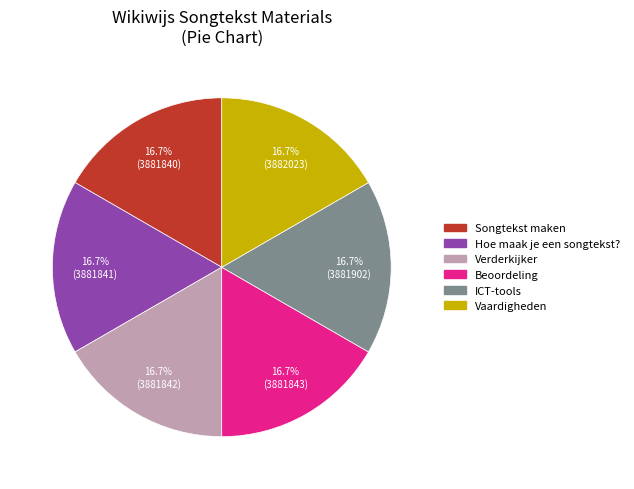

Approximately how many times larger is the value at Verderkijker compared to Songtekst maken?

1.0